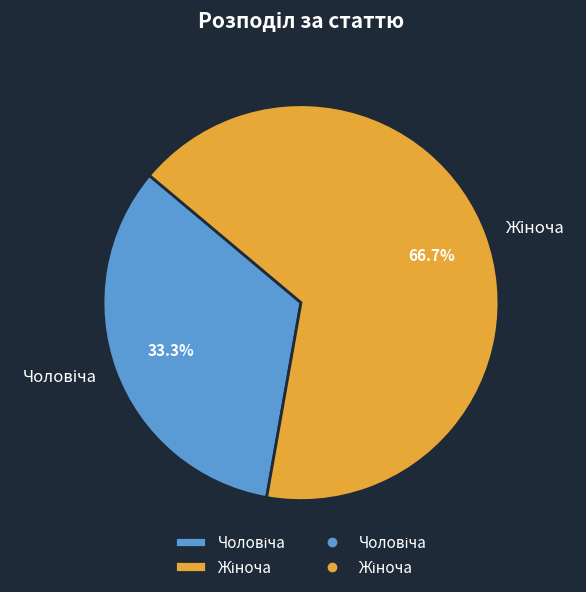

Is there a majority slice in this chart?

Yes